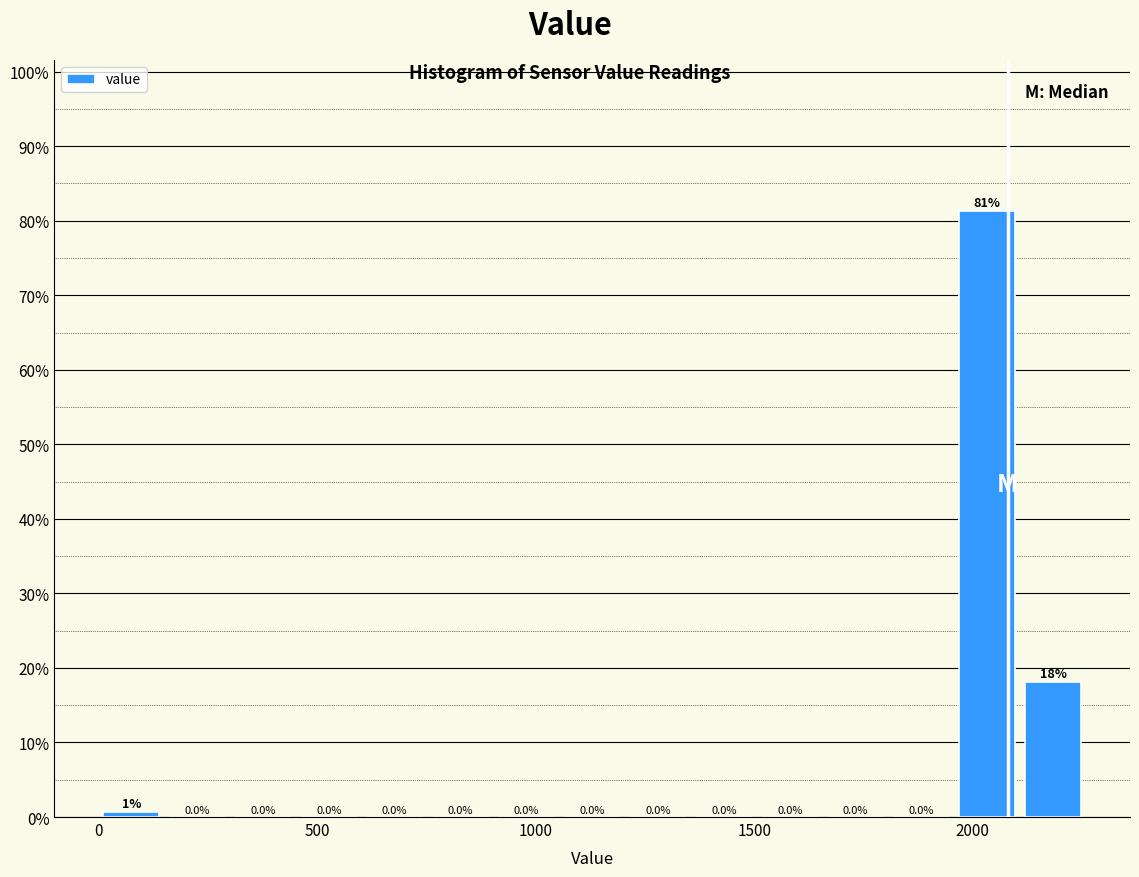

Around what value on the x-axis is the tallest bar? Give the approximate position of its centre, as read against the axis.

2050